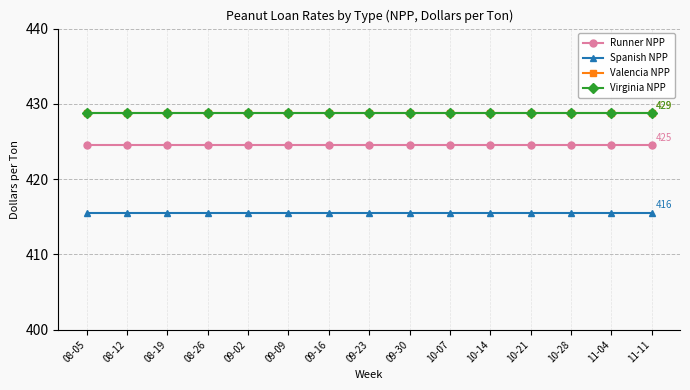

The value of Runner NPP at 09-16 is 424.6. True or false?

True